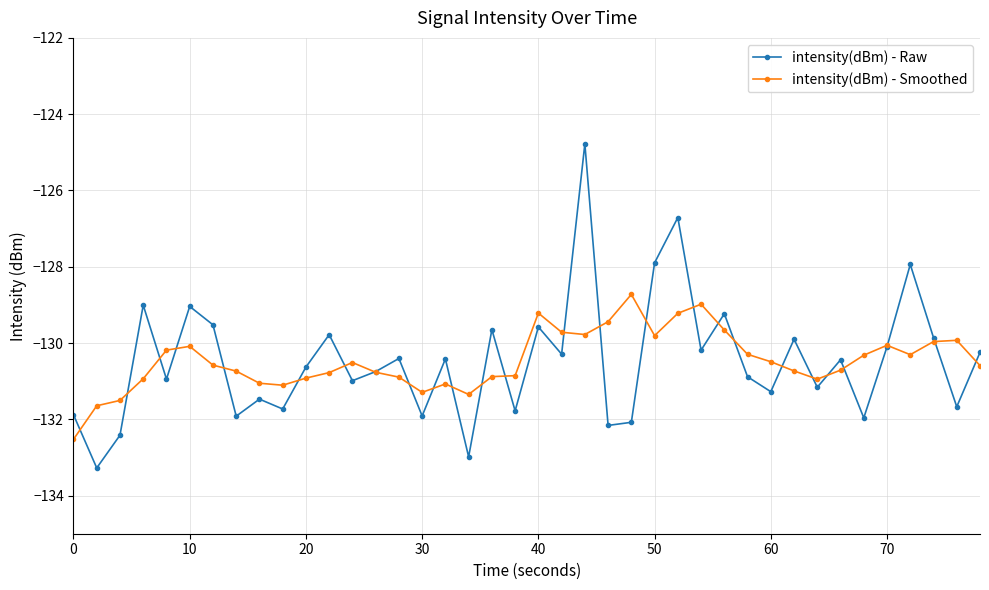

What is the value of the intensity(dBm) - Raw point at the 3rd from the left?

-132.4